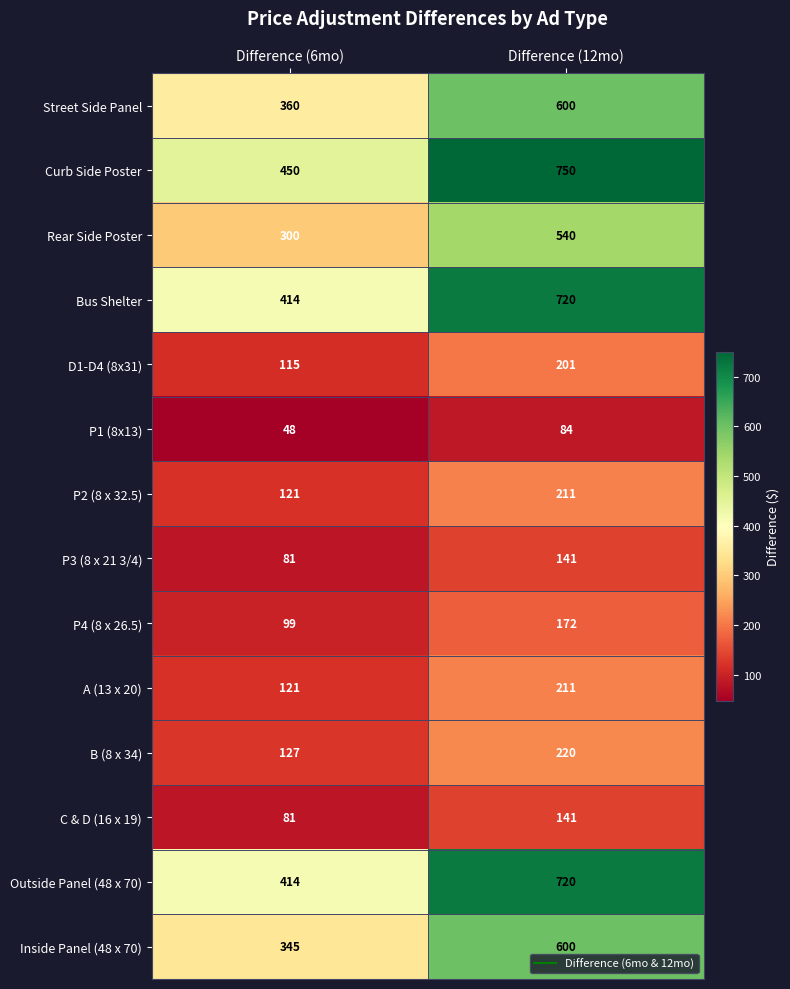

Reading right to left, list all the values displayed in this chart.

Street Side Panel: 600	360
Curb Side Poster: 750	450
Rear Side Poster: 540	300
Bus Shelter: 720	414
D1-D4 (8x31): 201	115
P1 (8x13): 84	48
P2 (8 x 32.5): 211	121
P3 (8 x 21 3/4): 141	81
P4 (8 x 26.5): 172	99
A (13 x 20): 211	121
B (8 x 34): 220	127
C & D (16 x 19): 141	81
Outside Panel (48 x 70): 720	414
Inside Panel (48 x 70): 600	345